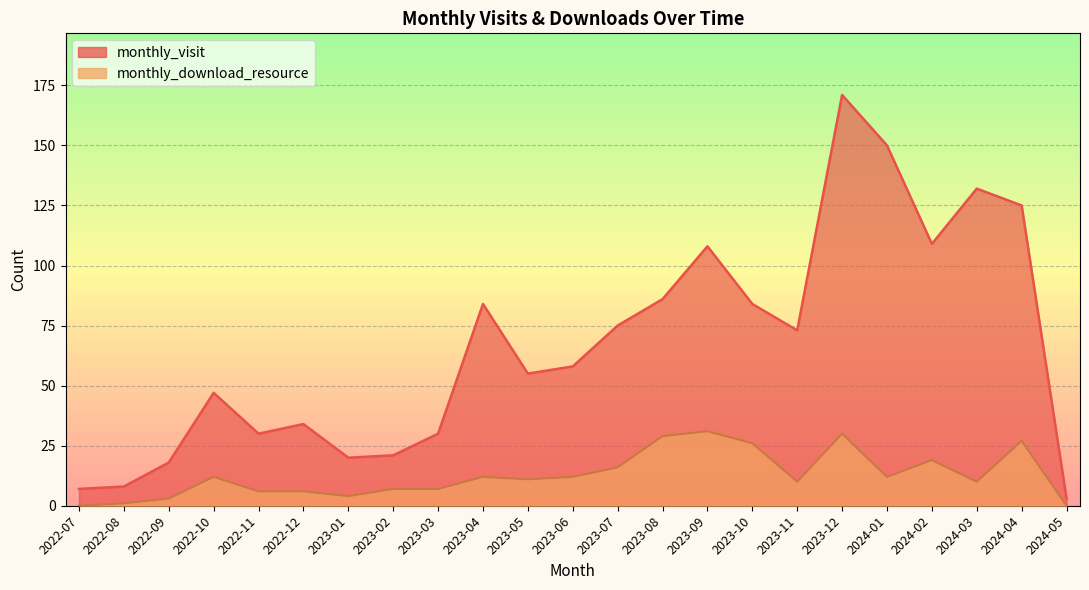

Reading left to right, transcribe all the data shown in this chart.

monthly_visit: 2022-07=7	2022-08=8	2022-09=18	2022-10=47	2022-11=30	2022-12=34	2023-01=20	2023-02=21	2023-03=30	2023-04=84	2023-05=55	2023-06=58	2023-07=75	2023-08=86	2023-09=108	2023-10=84	2023-11=73	2023-12=171	2024-01=150	2024-02=109	2024-03=132	2024-04=125	2024-05=3
monthly_download_resource: 2022-07=0	2022-08=1	2022-09=3	2022-10=12	2022-11=6	2022-12=6	2023-01=4	2023-02=7	2023-03=7	2023-04=12	2023-05=11	2023-06=12	2023-07=16	2023-08=29	2023-09=31	2023-10=26	2023-11=10	2023-12=30	2024-01=12	2024-02=19	2024-03=10	2024-04=27	2024-05=0